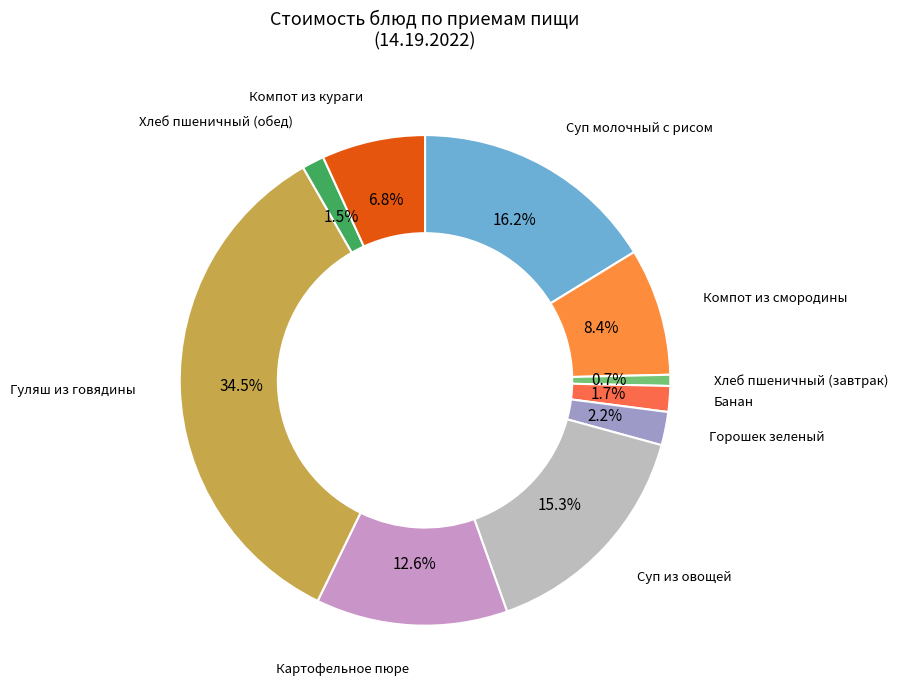

How many slices are in this pie chart?

10